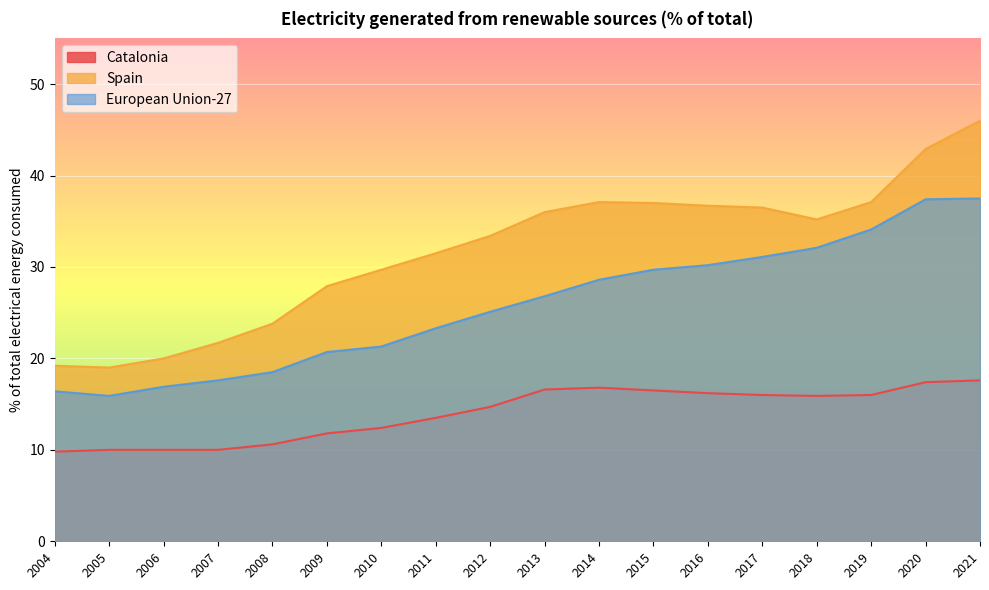

True or false: European Union-27 has more than 0 points higher than both neighbors.

False